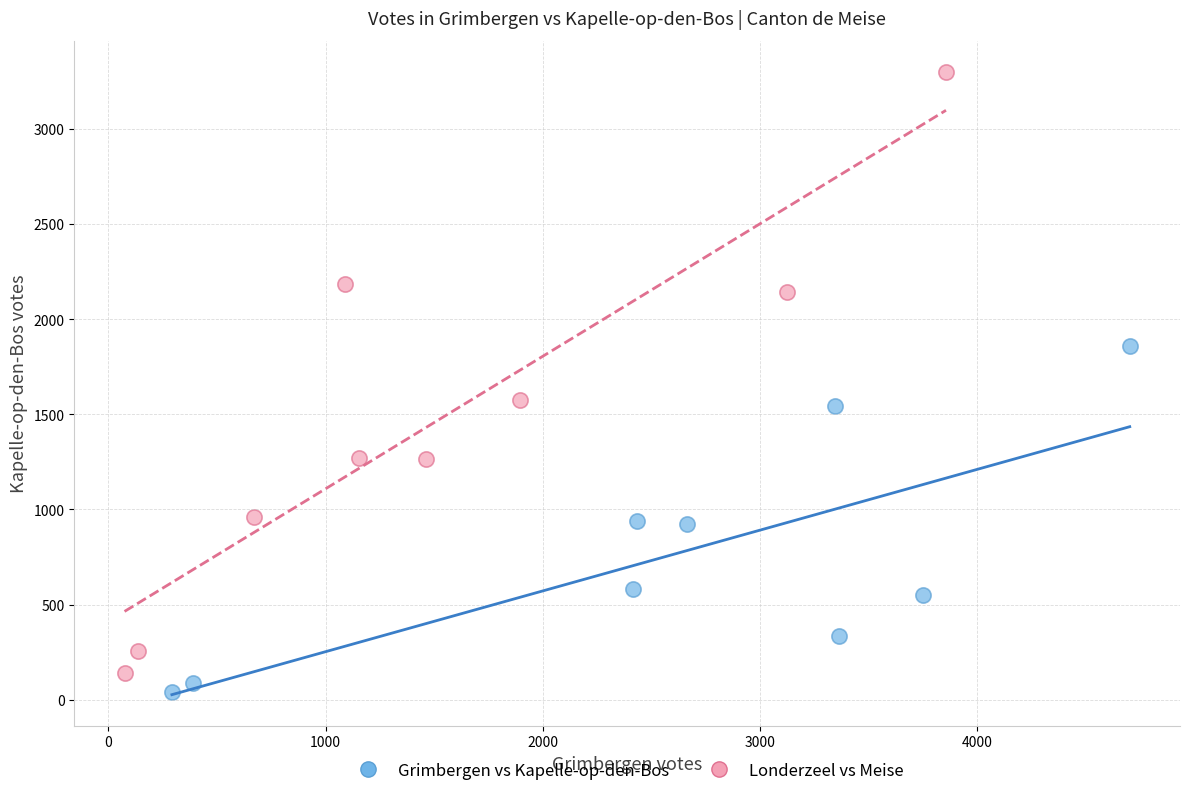

What are all the series names shown in the legend?

Grimbergen vs Kapelle-op-den-Bos, Londerzeel vs Meise